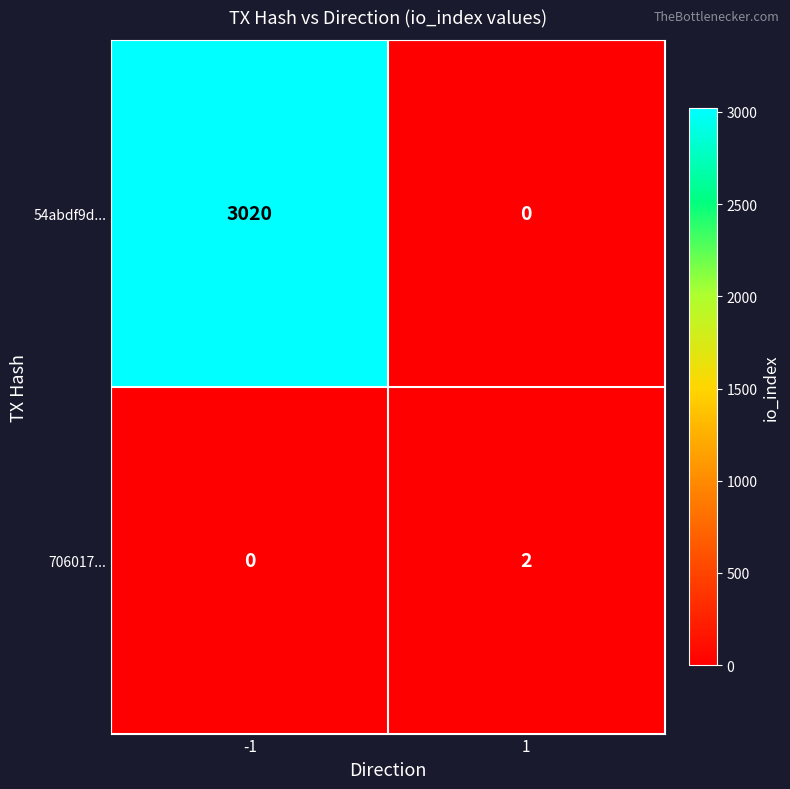

What is the greatest value displayed?

3020